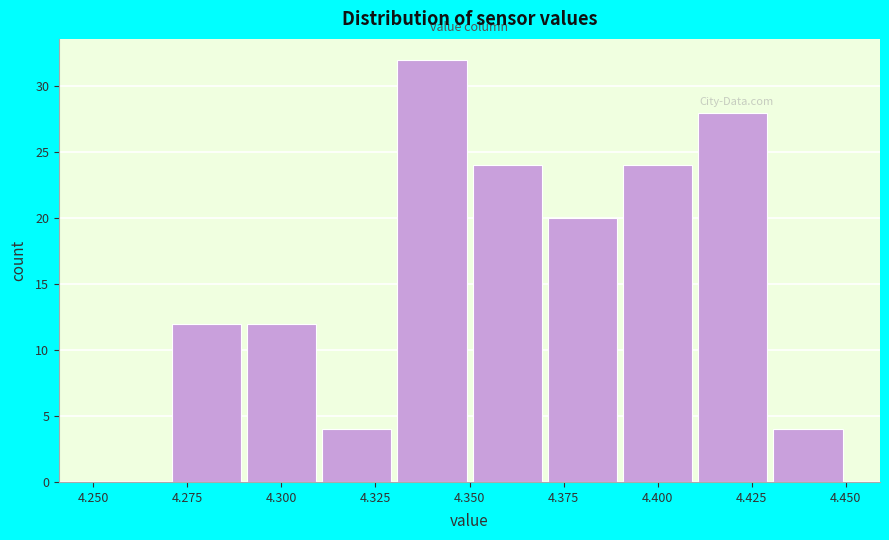

Reading left to right, list every bar in this chart as the range it spans on the x-axis followed by its height. The values are not printed on the chart, so give them approximately, as read against the axis.

4.25 to 4.27: 0
4.27 to 4.29: 12
4.29 to 4.31: 12
4.31 to 4.33: 4
4.33 to 4.35: 32
4.35 to 4.37: 24
4.37 to 4.39: 20
4.39 to 4.41: 24
4.41 to 4.43: 28
4.43 to 4.45: 4